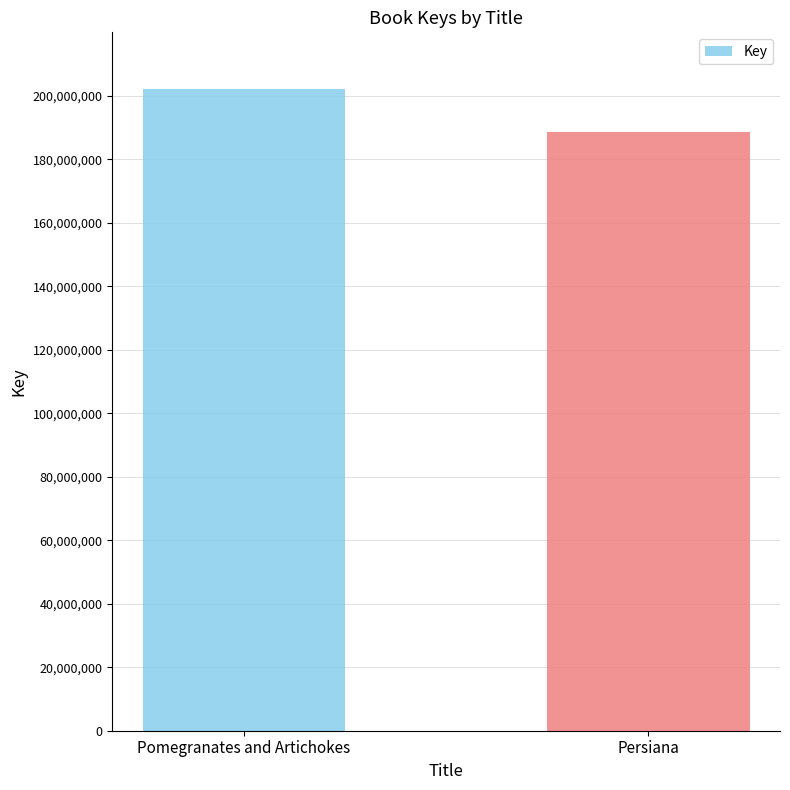

What is the difference between the maximum and minimum values?

13512686